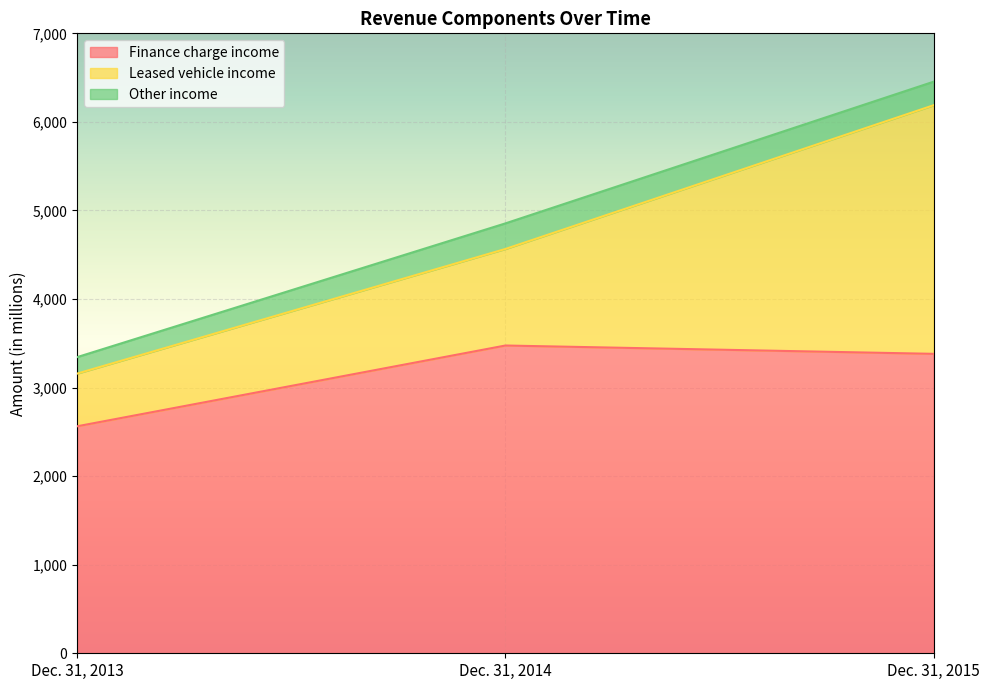

What are all the series names shown in the legend?

Finance charge income, Leased vehicle income, Other income